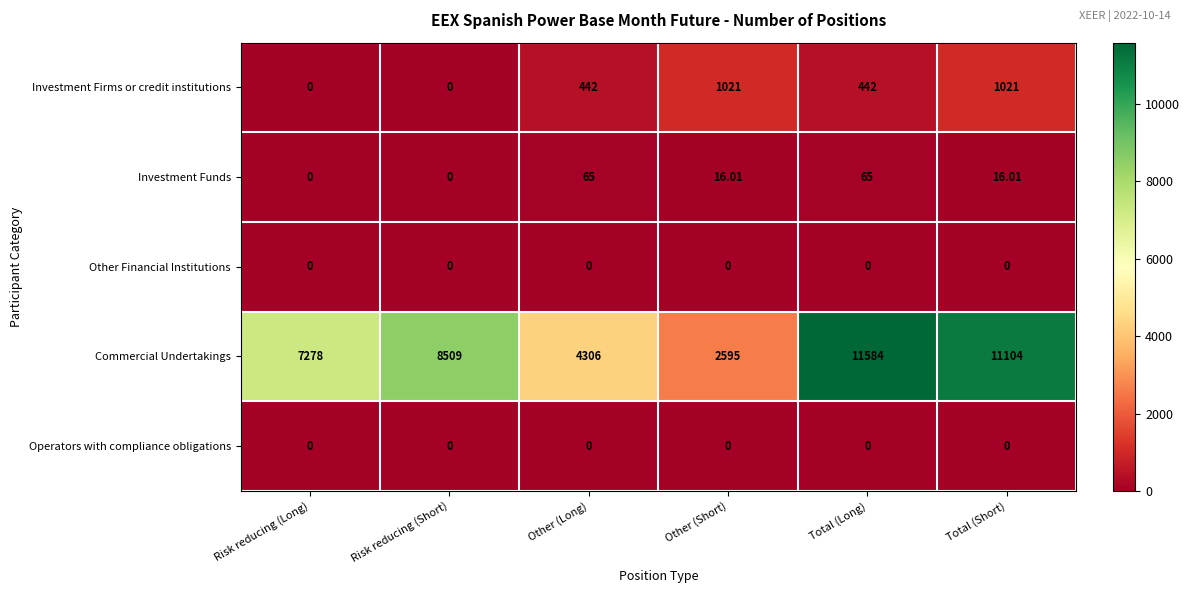

Between Risk reducing (Short) and Other (Long), which series saw the biggest shift?

Commercial Undertakings